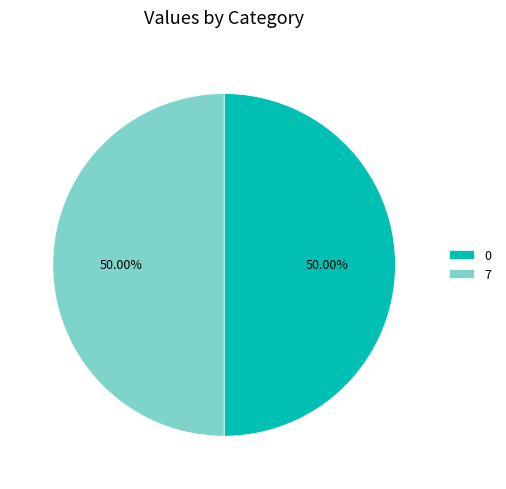

Is the sum of 0 and 7 greater than half?

Yes